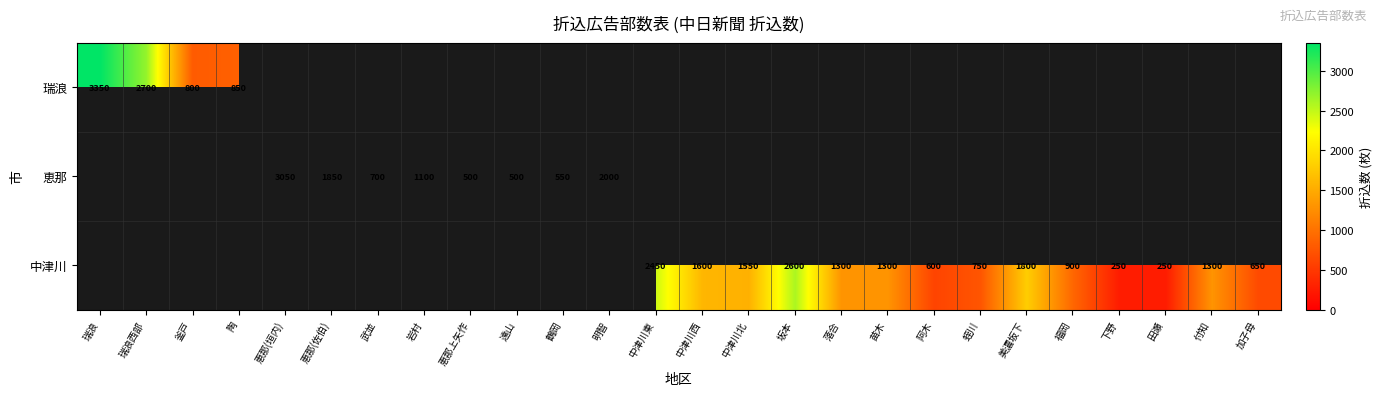

True or false: 瑞浪 has a value of 3350 at 瑞浪.

True